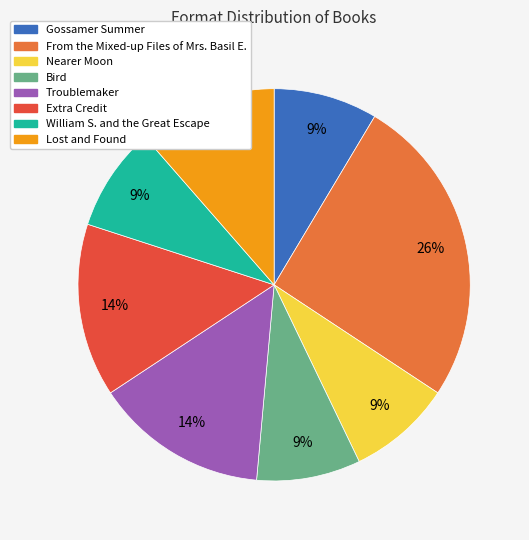

To the nearest percent, what is the difference between the largest and smallest slice percentages?

17%